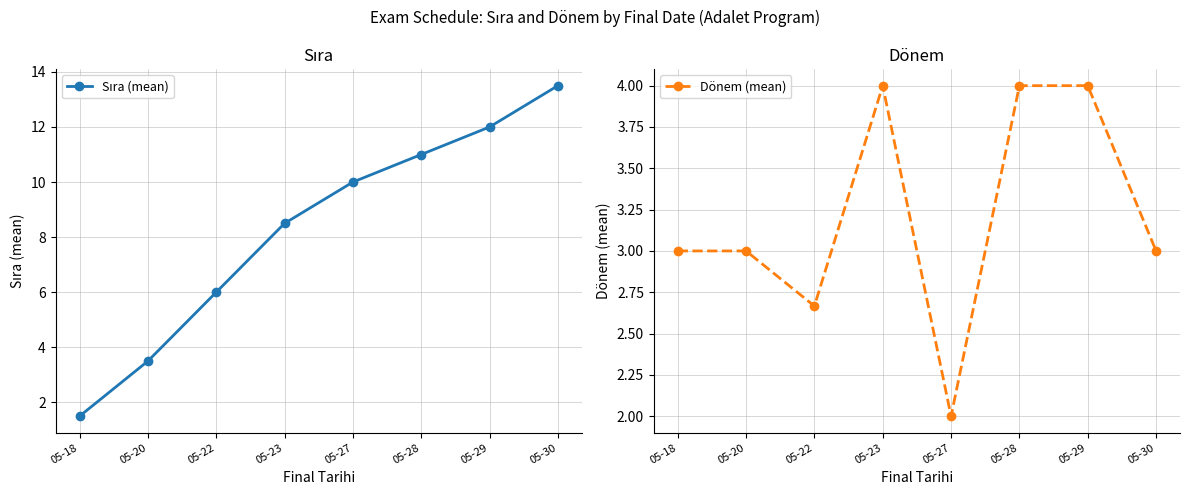

Count the number of categories in the chart.

8